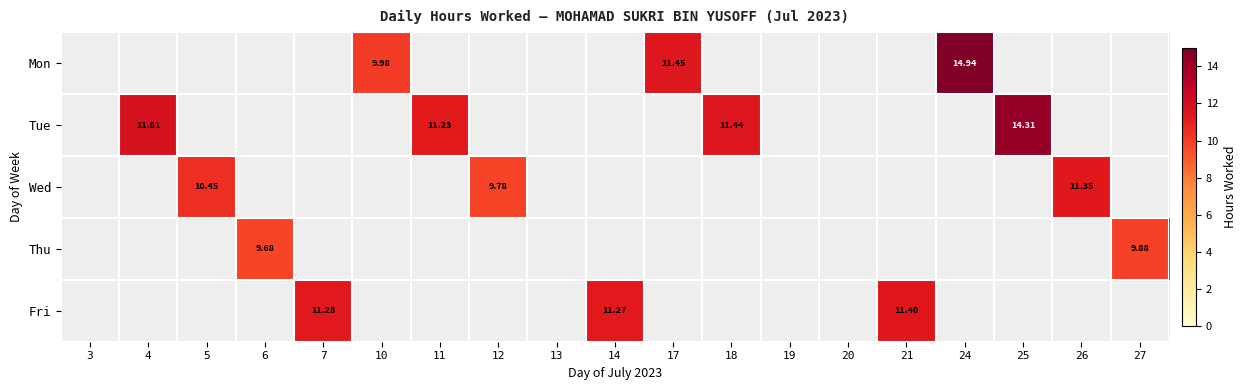

At which category does the chart reach its minimum across all series?

3